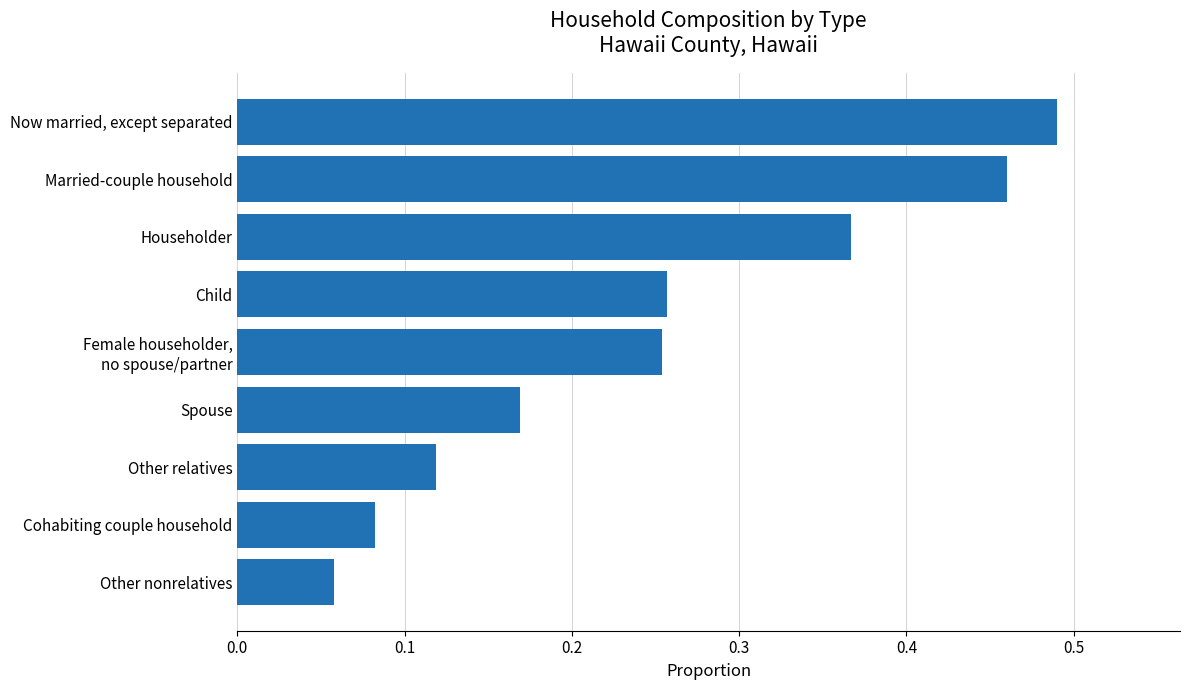

What is the sum of all values?

2.3